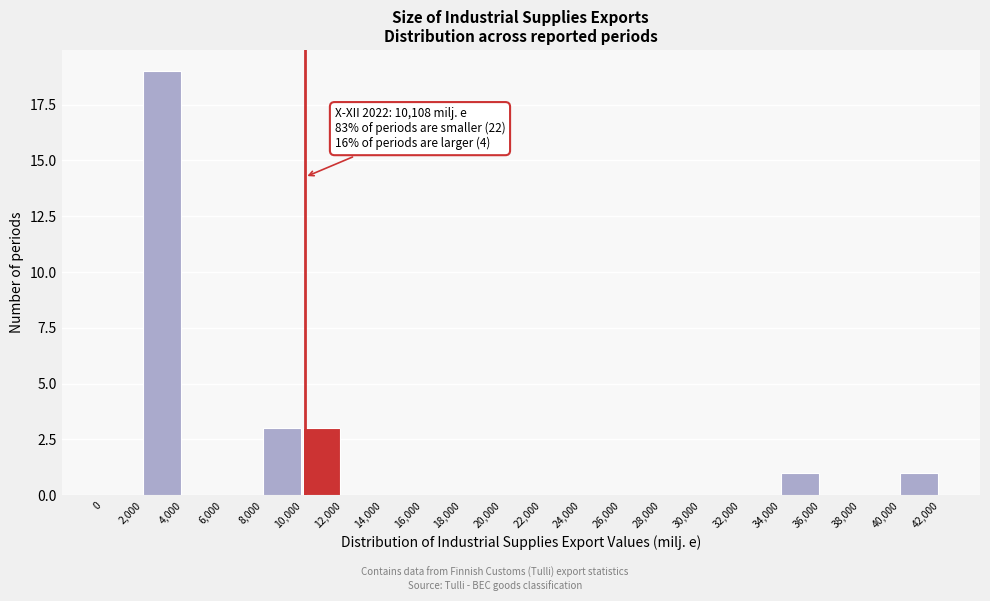

Which range on the x-axis has the tallest bar?

2,000 to 4,000